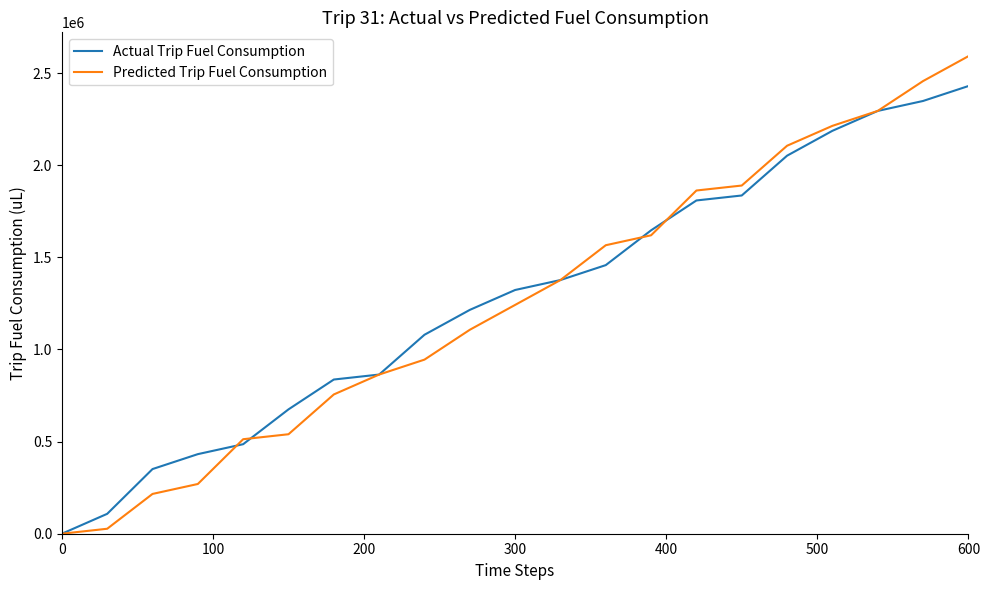

What is the greatest value displayed?

2592000